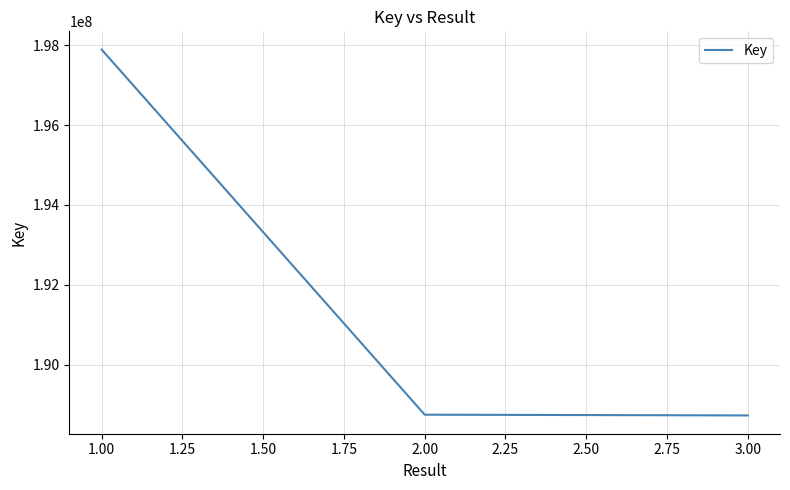

Is it true that the value at 3.00 is 327718439?

False